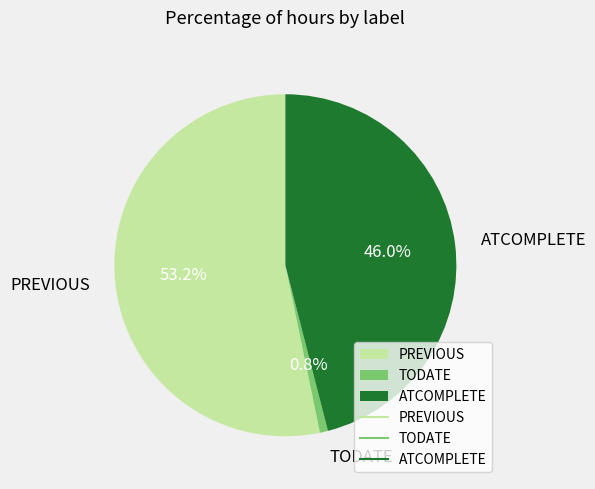

Does any single category account for the majority?

Yes